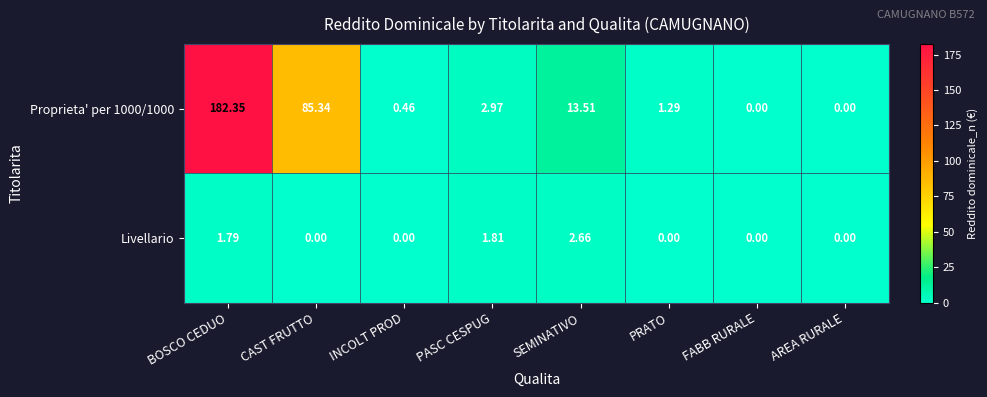

Count the number of categories in the chart.

8